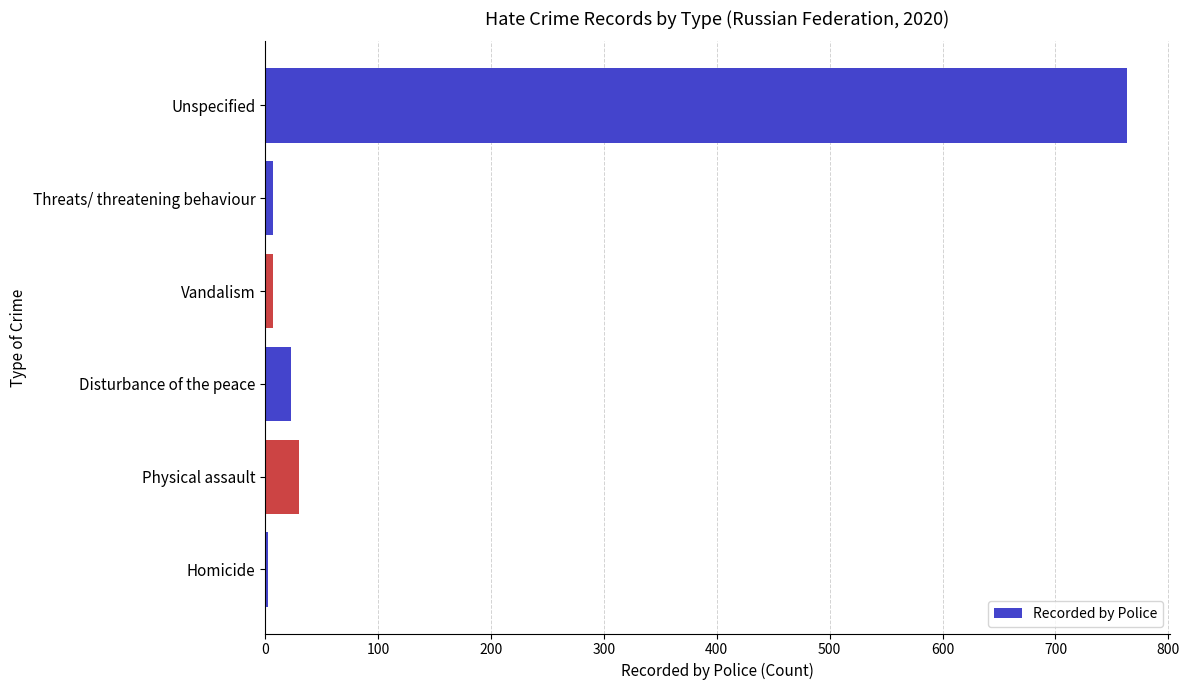

The value at Physical assault is 30. True or false?

True